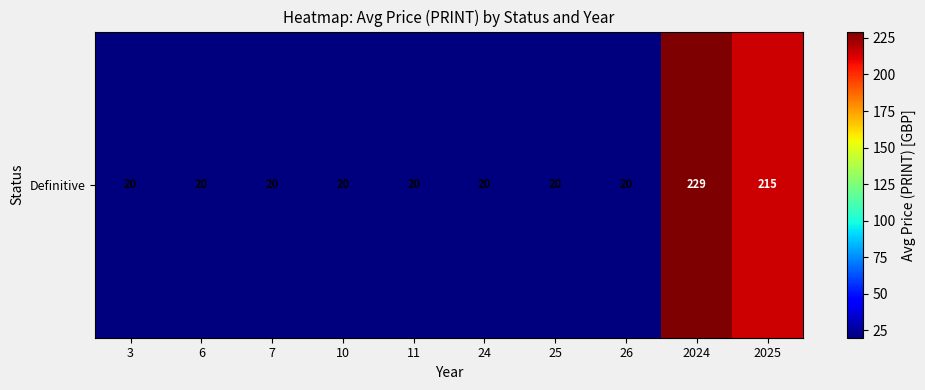

At which label is the value closest to 124?

2025